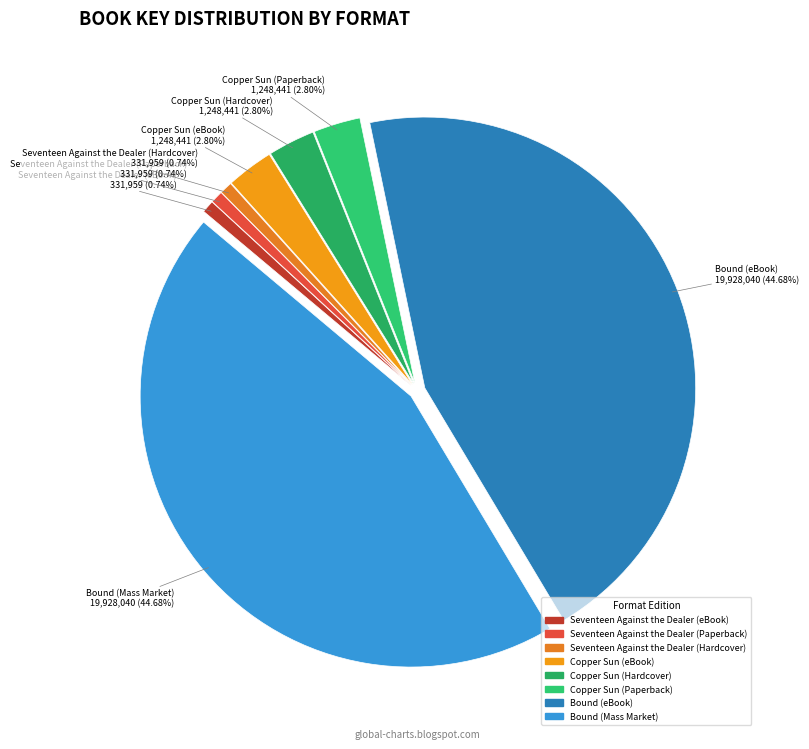

How much of the chart is everything except Copper Sun (eBook)?

97.2%